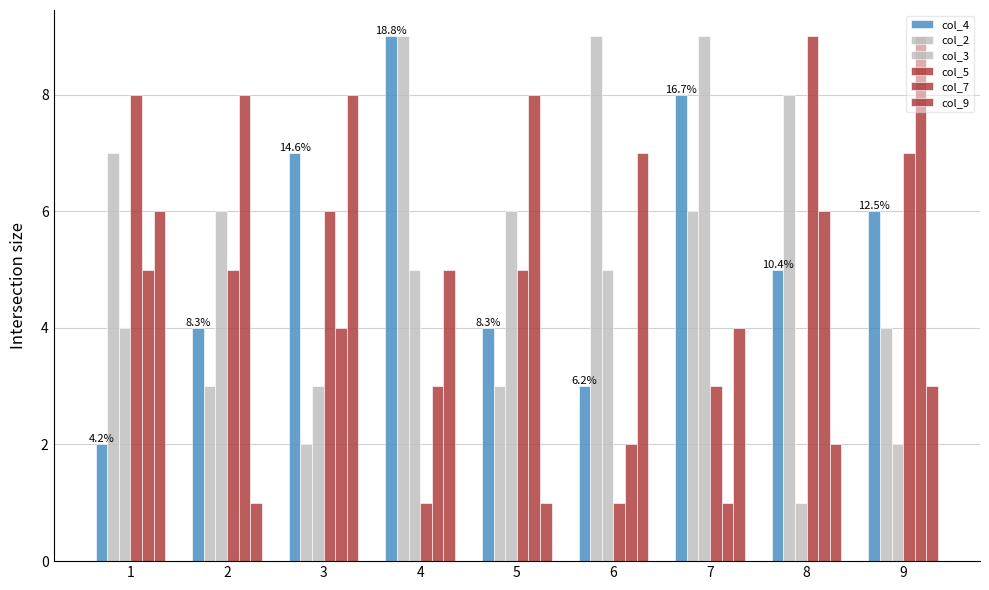

What is the difference between the maximum and second lowest values in the col_5 series?

8